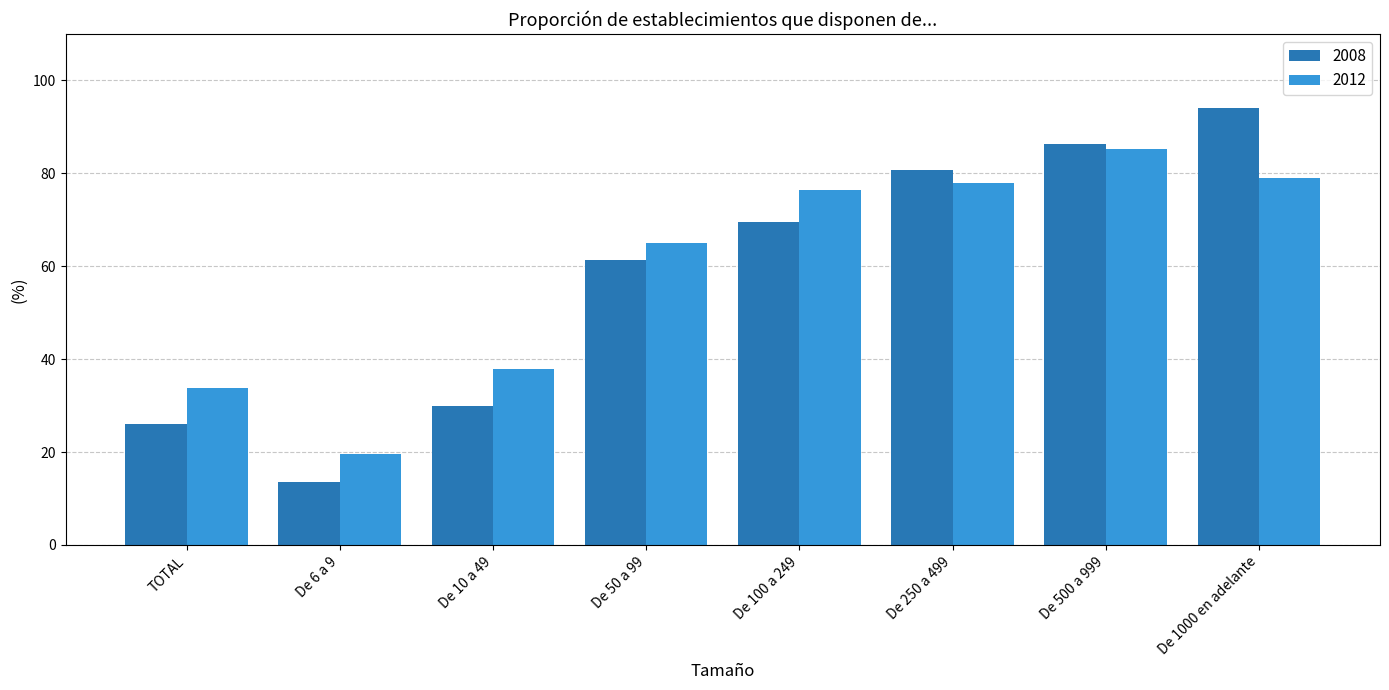

Rank the series by their maximum value, from lowest to highest.

2012, 2008